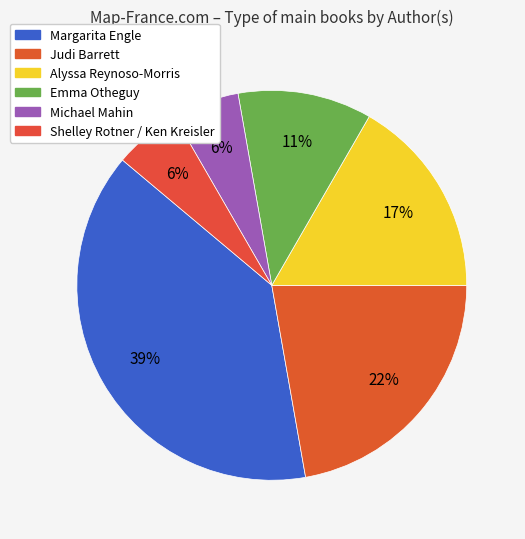

True or false: Shelley Rotner / Ken Kreisler accounts for 6% of the total.

True